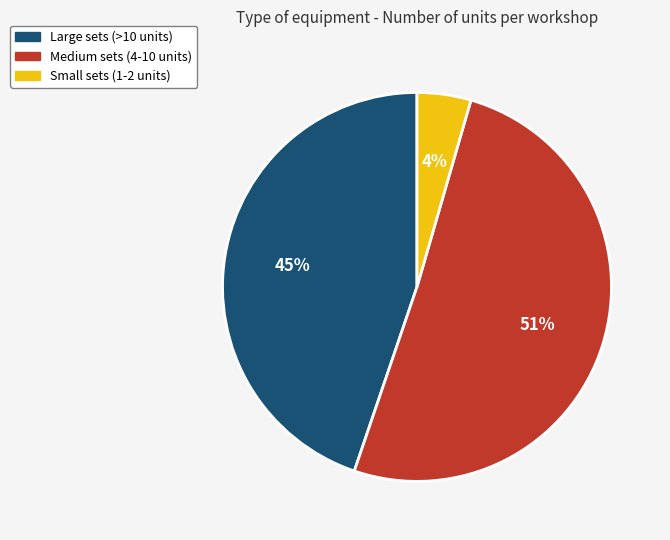

Do Medium sets (4-10 units) and Large sets (>10 units) together represent more than half of the pie?

Yes